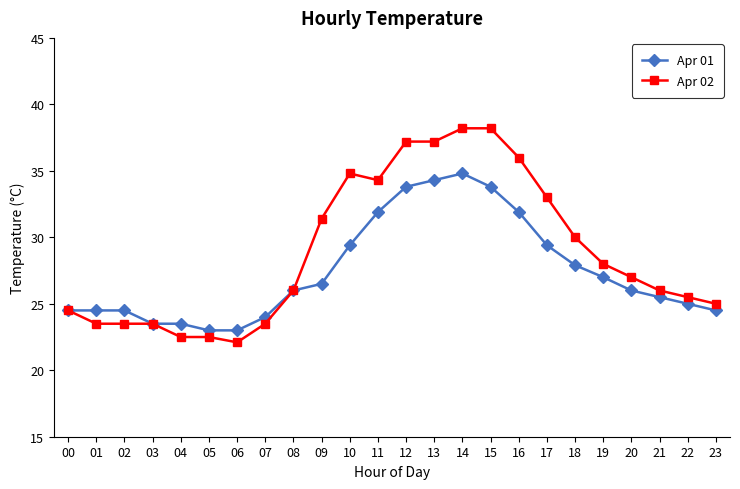

The value of Apr 02 at 10 is 34.8. True or false?

True